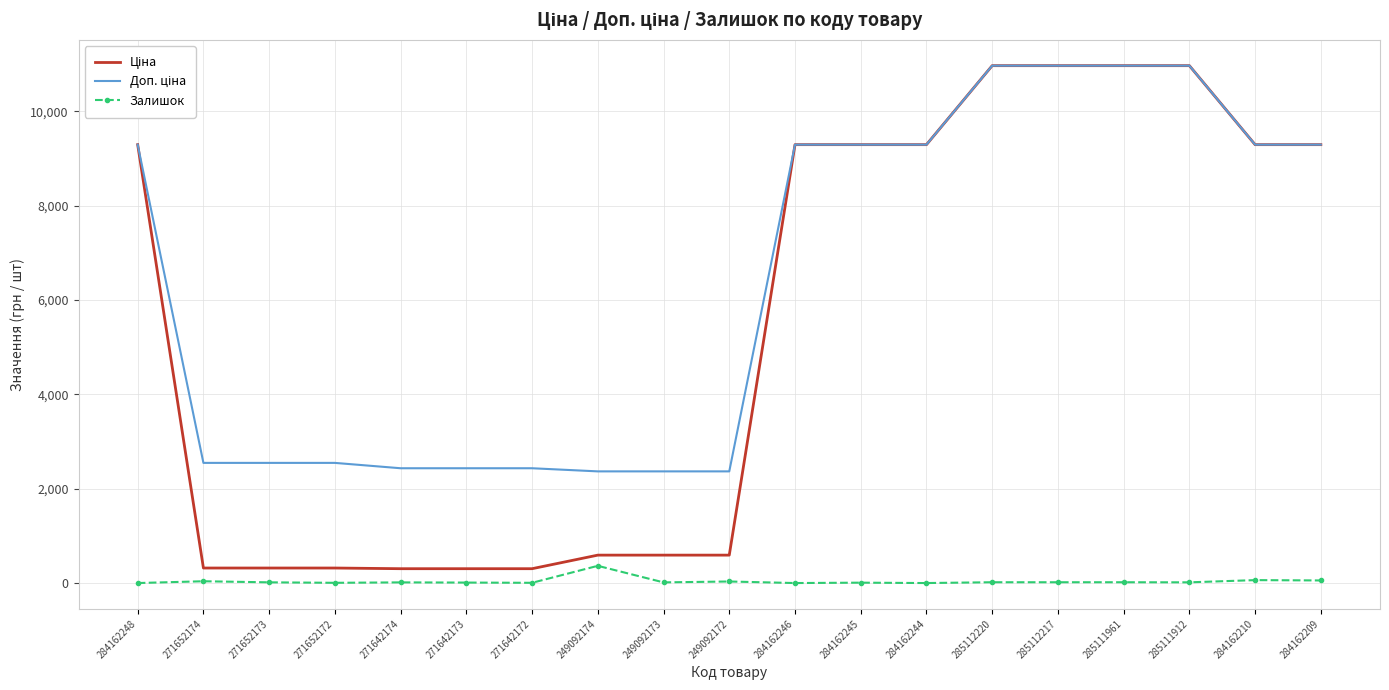

What is the difference between the Залишок values at 284162244 and 271642172?

5.0